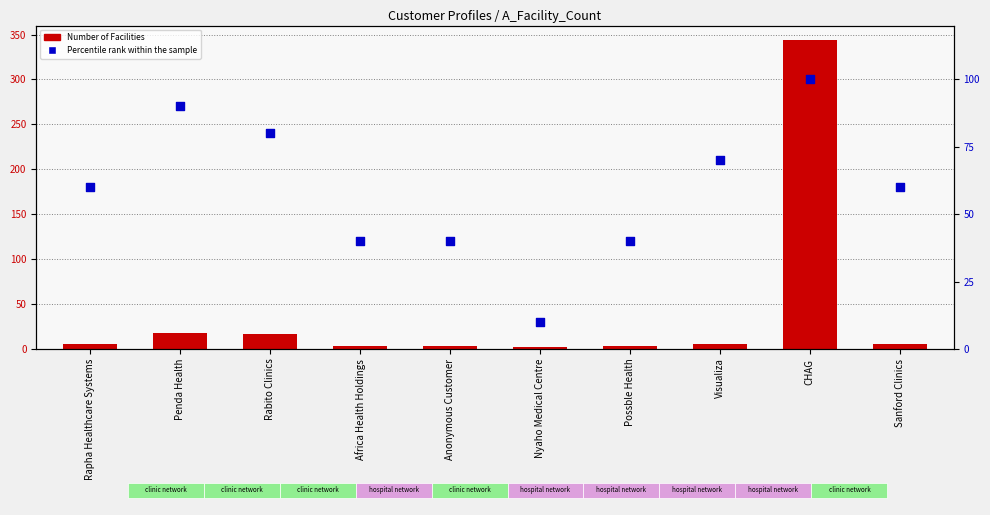

Which series has the largest Y range (max minus min)?

Number of Facilities